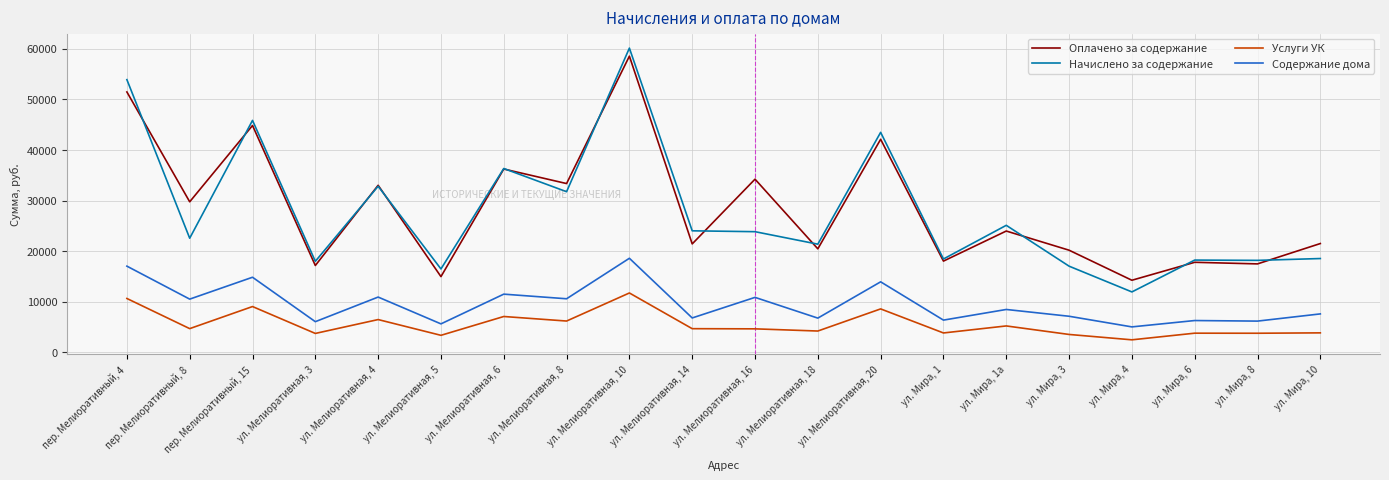

Which series has the largest total across all categories?

Оплачено за содержание